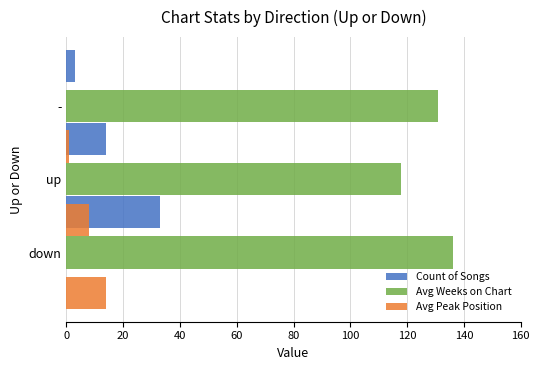

What are all the series names shown in the legend?

Count of Songs, Avg Weeks on Chart, Avg Peak Position